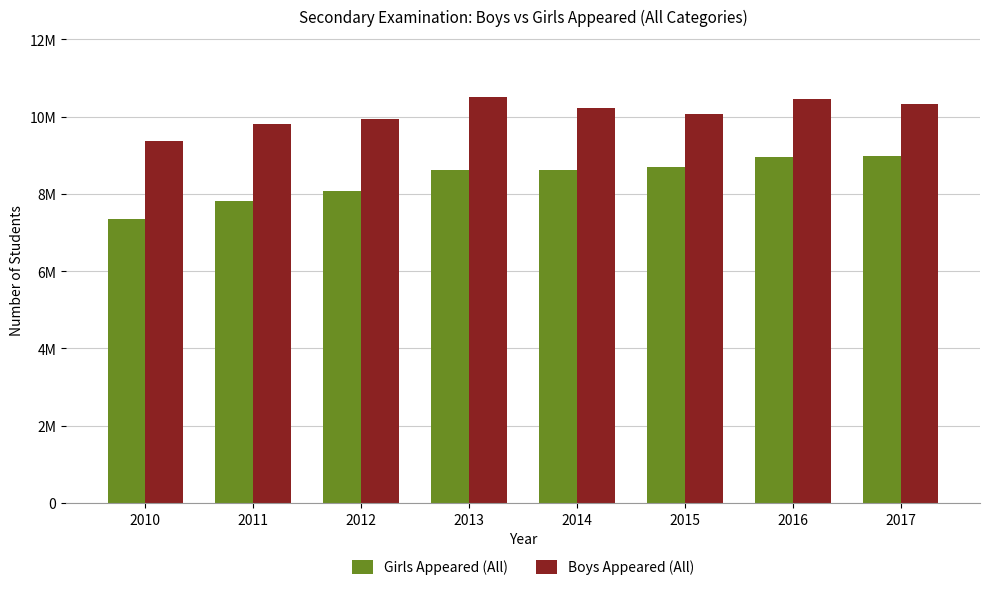

Does the chart contain any negative values?

No